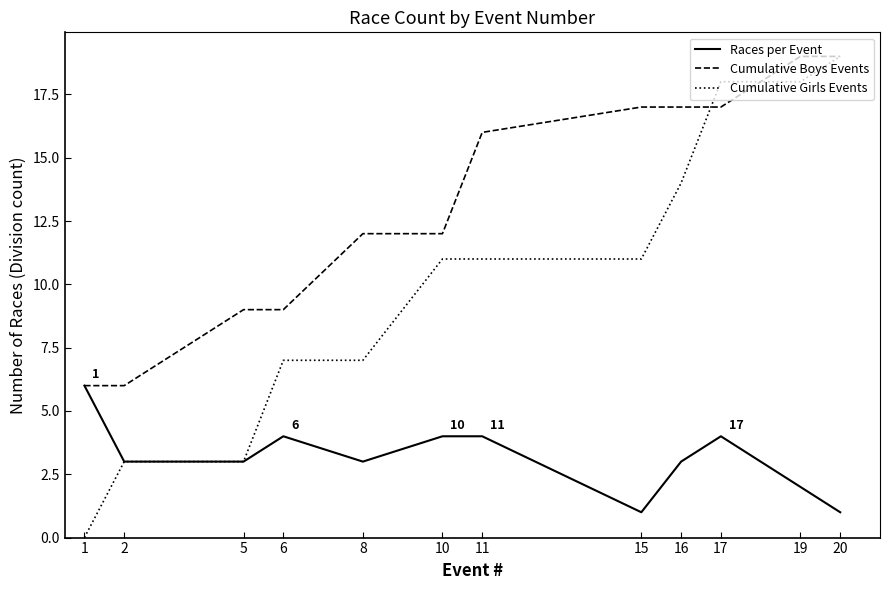

Is it true that Cumulative Boys Events equals 17 at 16?

True